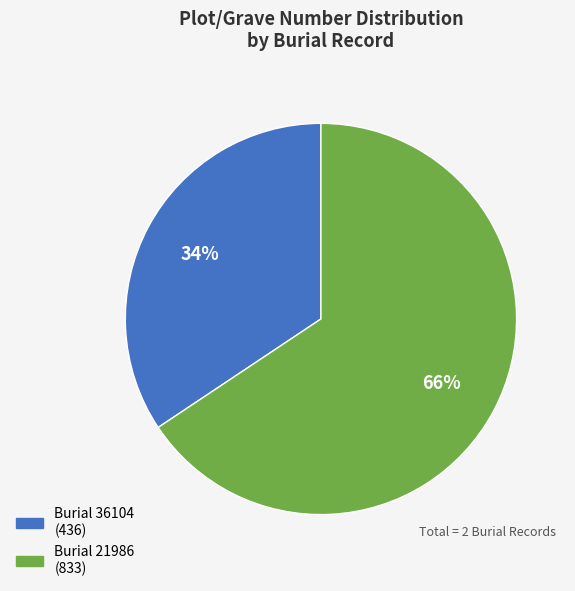

To the nearest percent, what percentage of the pie is Burial 36104?

34%